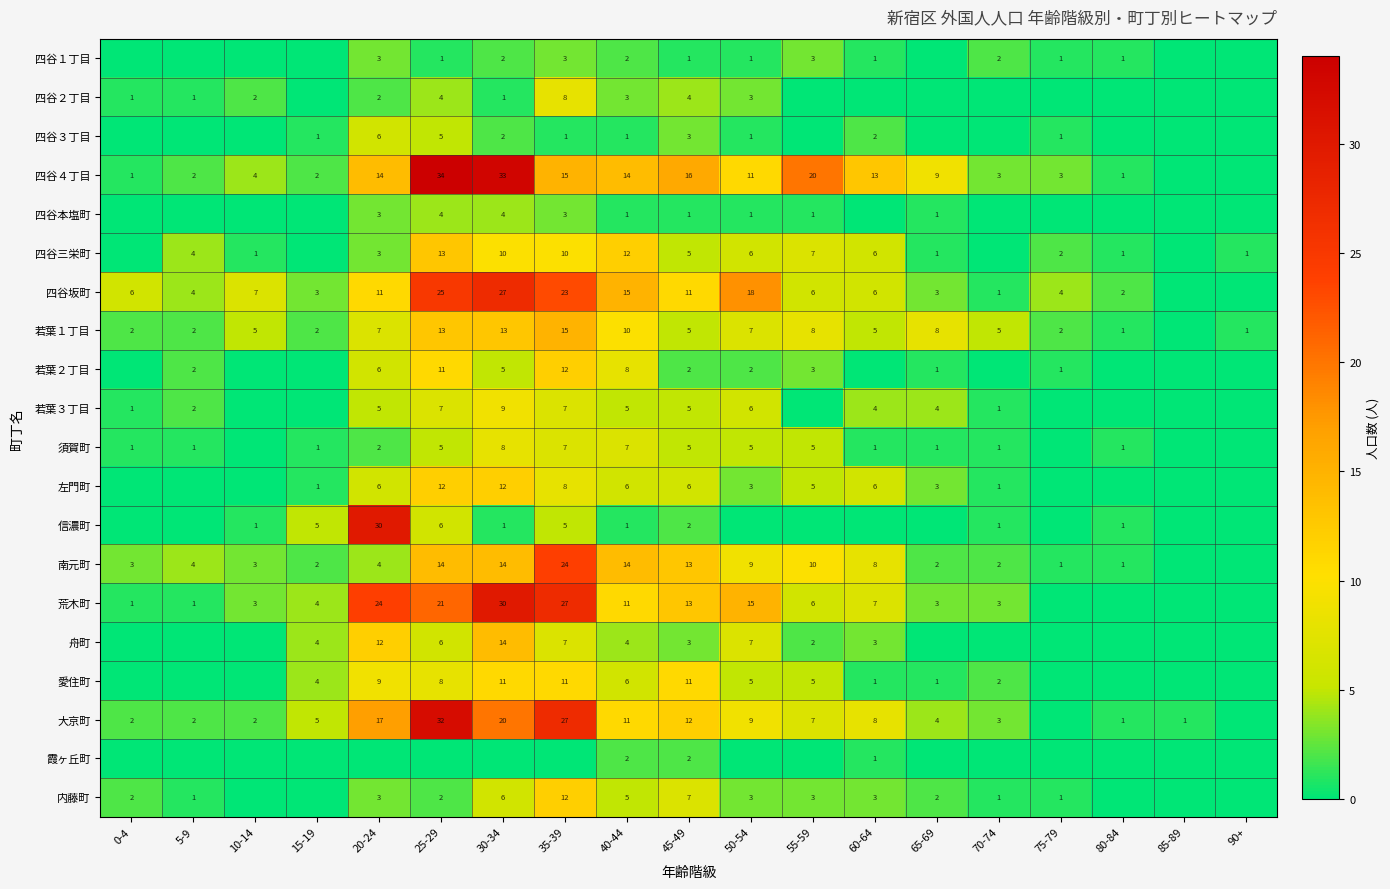

What is the total value across all series at 75-79?

16